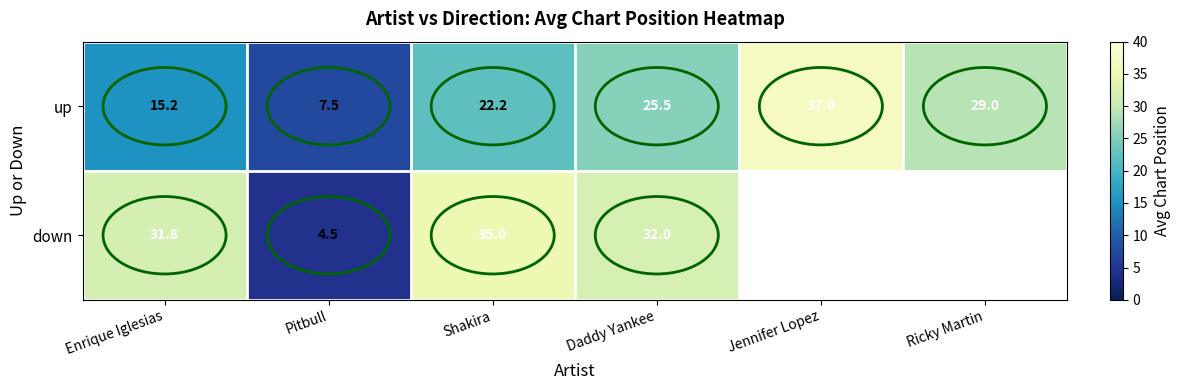

Between Enrique Iglesias and Pitbull, which is larger?

Enrique Iglesias